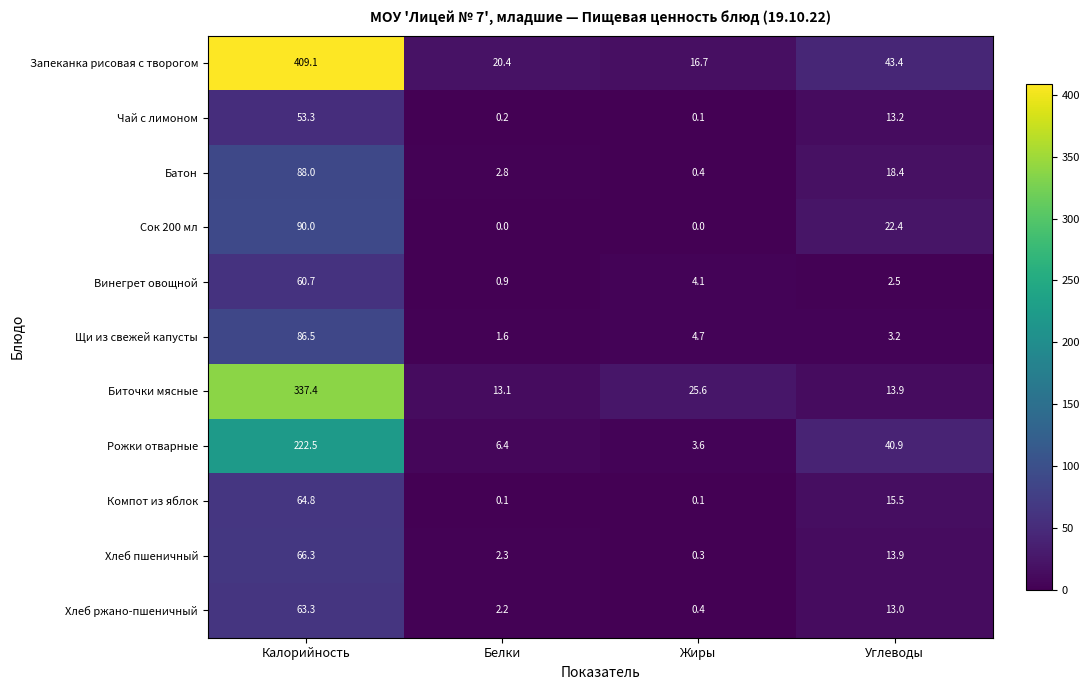

Which series has the largest range (max minus min)?

Запеканка рисовая с творогом